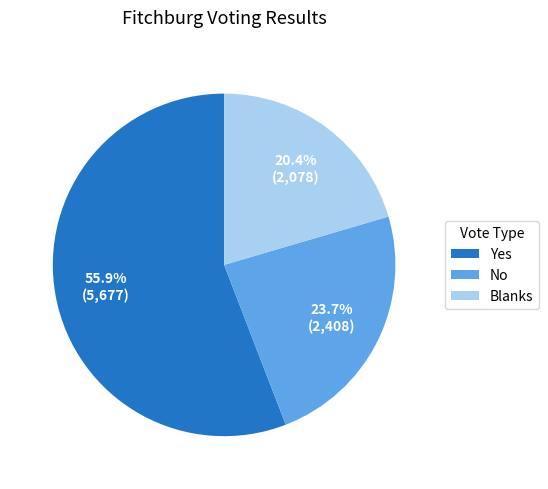

Which category has the smallest portion of the pie?

Blanks